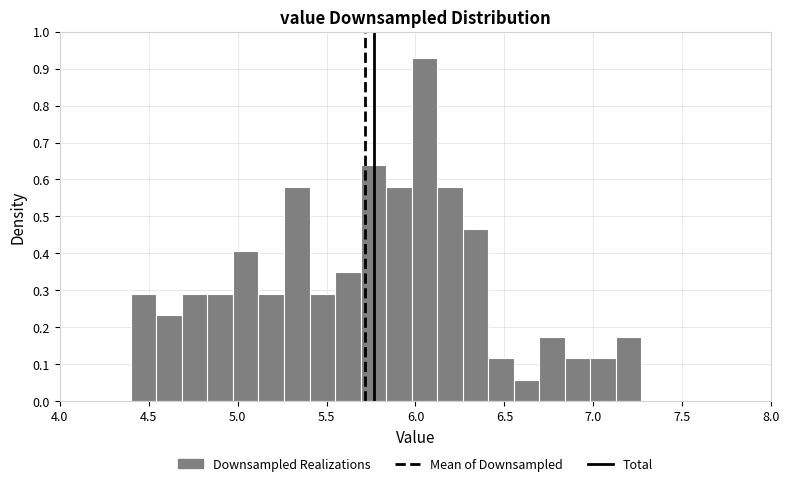

Read against the x-axis, roughly where is the centre of the tallest bar?

6.05